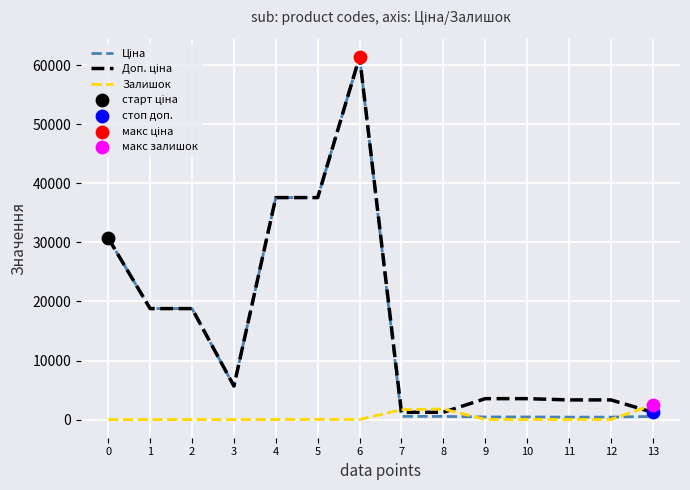

What is the greatest value displayed?

61434.3